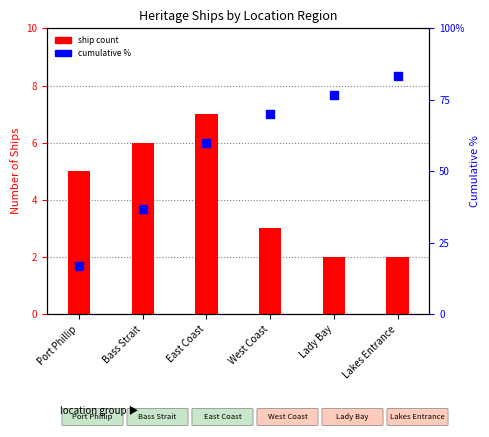

Is the value of cumulative % at East Coast greater than the value of ship count at Port Phillip?

Yes